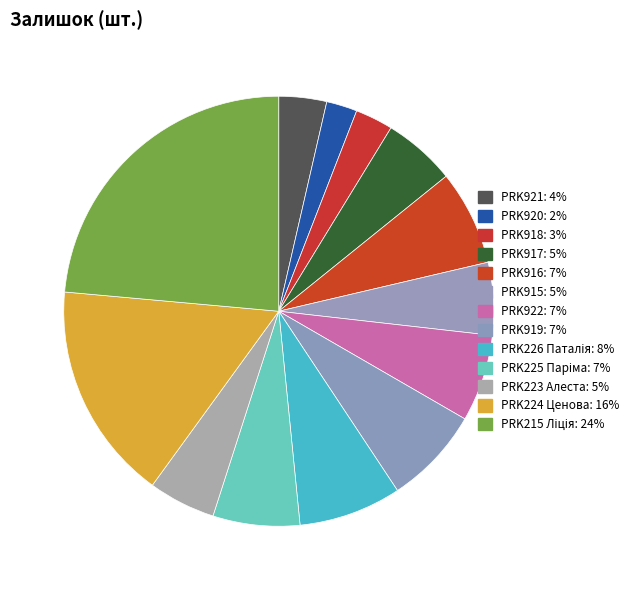

To the nearest percent, what is the average slice percentage?

8%